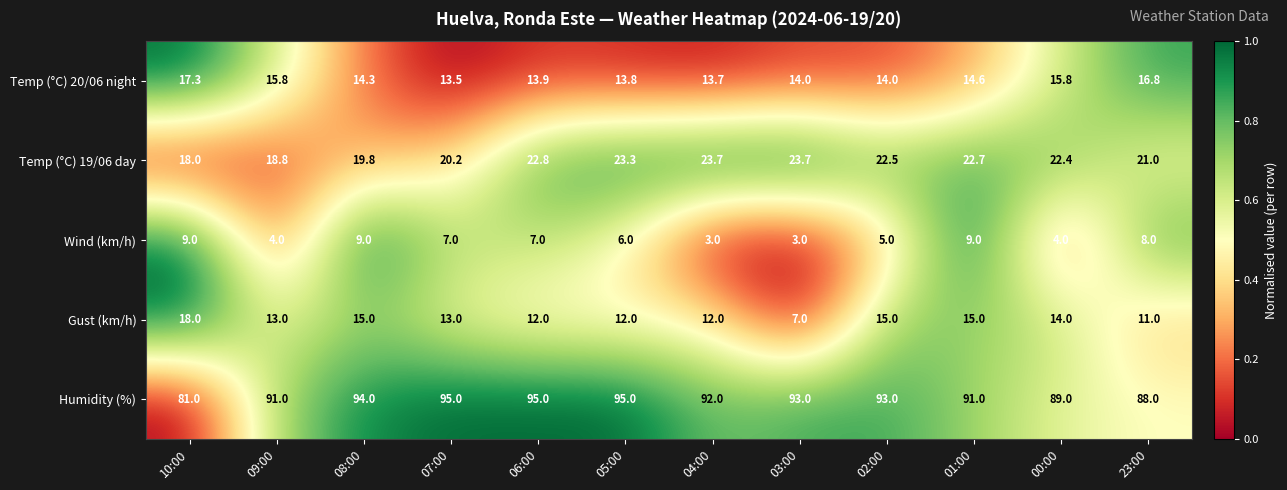

What is the spread (max minus min) of values at 00:00?

85.0